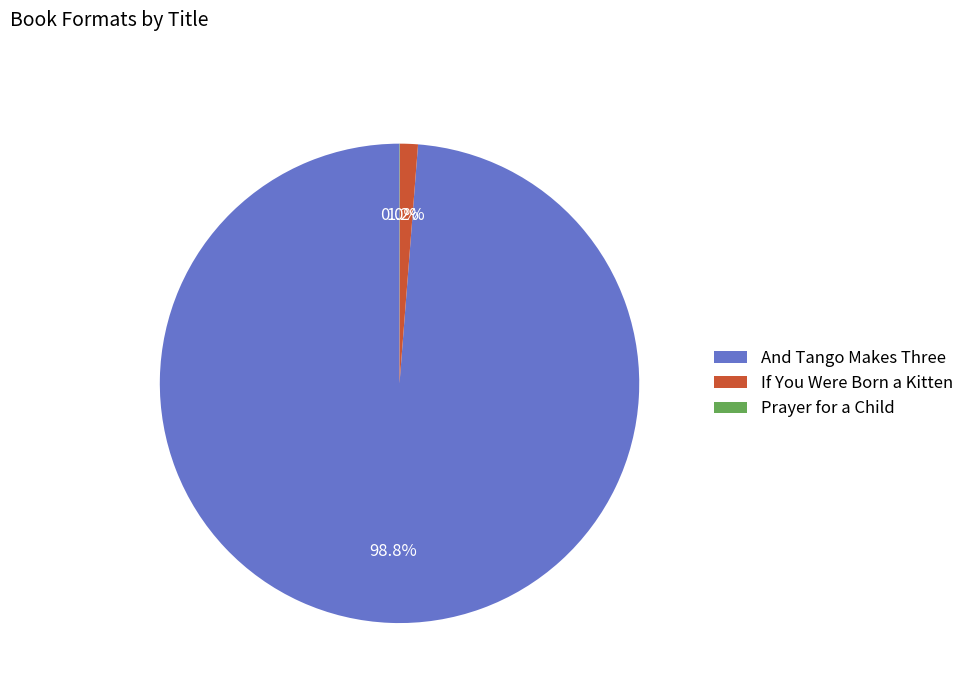

Which category has the biggest portion of the pie?

And Tango Makes Three